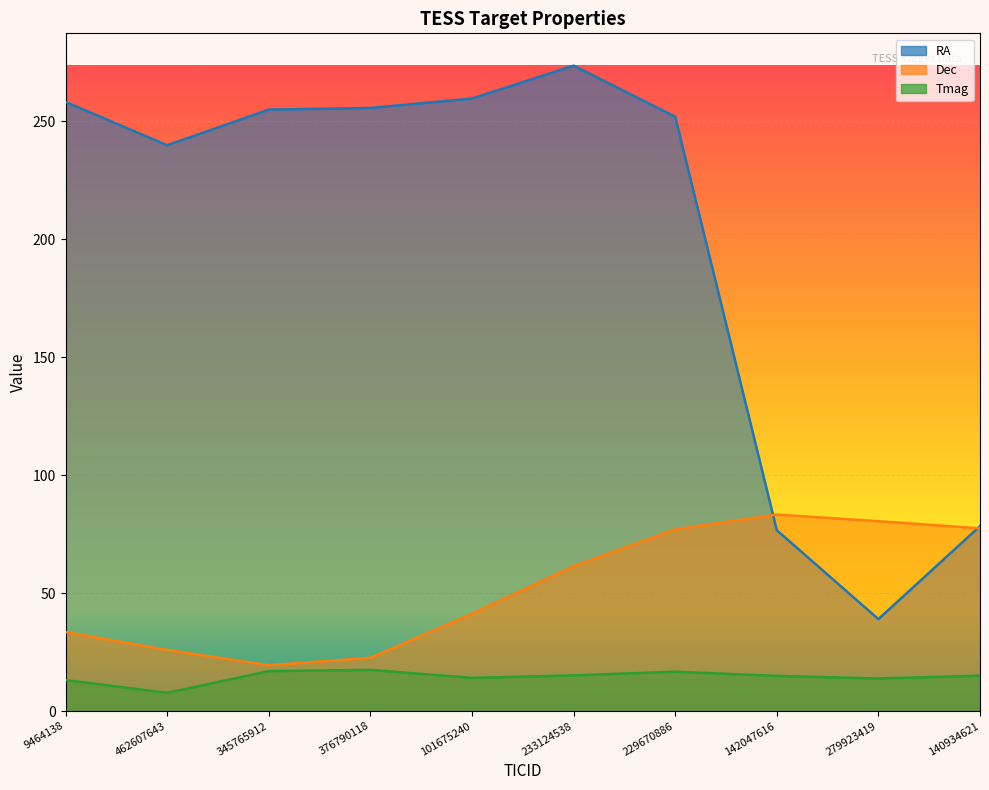

What is the lowest value of the Dec series?

19.5